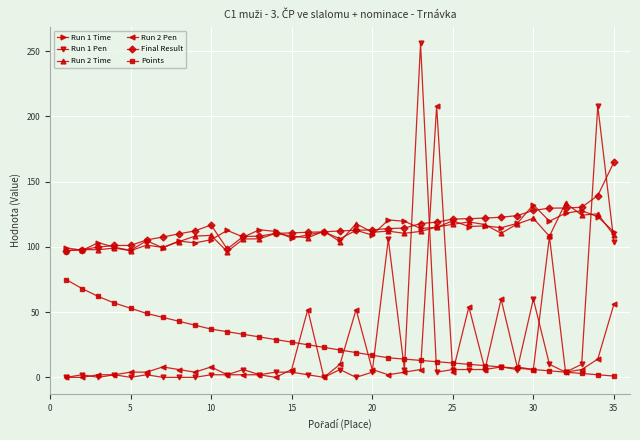

Which series has the largest range (max minus min)?

Run 1 Pen